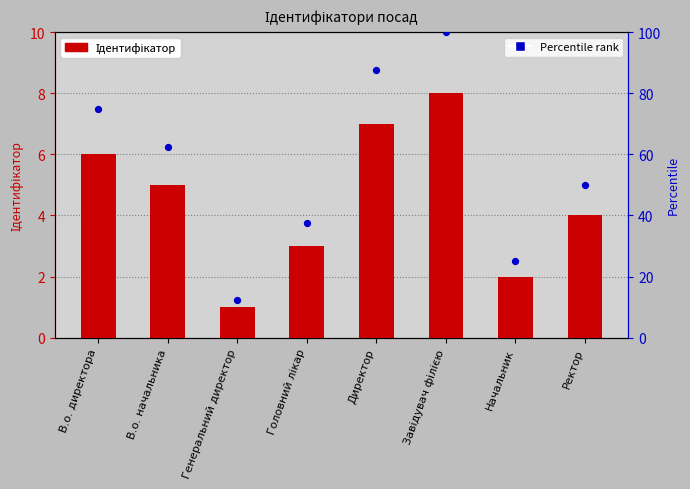

What is the total value across all series at Директор?

94.5